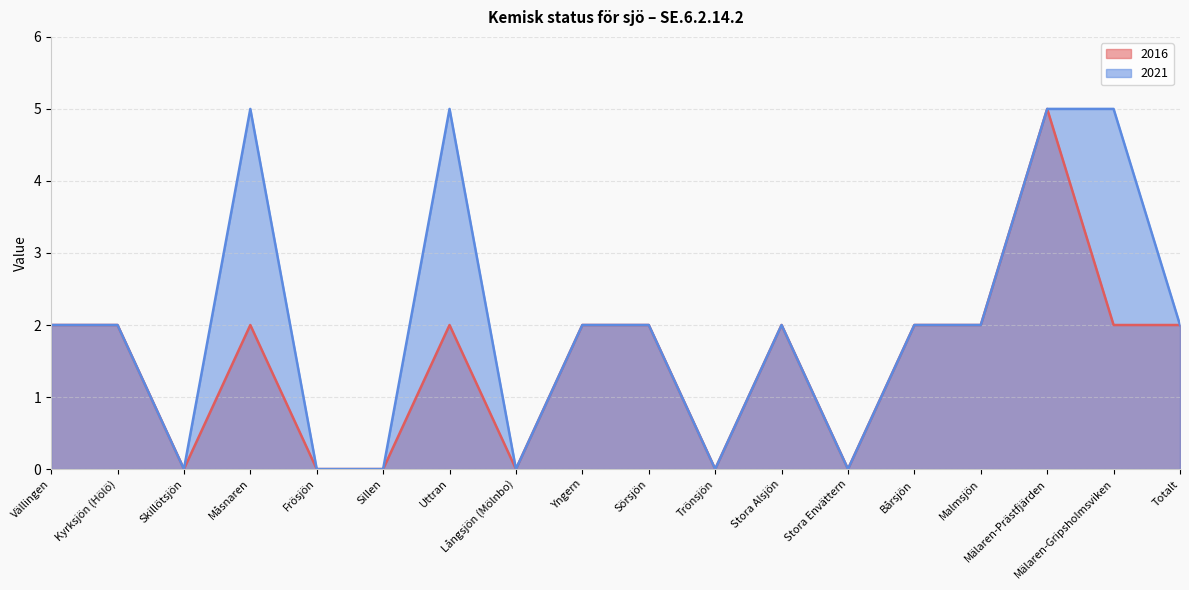

Reading left to right, what are all the values shown in this chart?

2016: Vällingen=2	Kyrksjön (Hölö)=2	Skillötsjön=0	Måsnaren=2	Frösjön=0	Sillen=0	Uttran=2	Långsjön (Mölnbo)=0	Yngern=2	Sörsjön=2	Trönsjön=0	Stora Alsjön=2	Stora Envättern=0	Bårsjön=2	Malmsjön=2	Mälaren-Prästfjärden=5	Mälaren-Gripsholmsviken=2	Totalt=2
2021: Vällingen=2	Kyrksjön (Hölö)=2	Skillötsjön=0	Måsnaren=5	Frösjön=0	Sillen=0	Uttran=5	Långsjön (Mölnbo)=0	Yngern=2	Sörsjön=2	Trönsjön=0	Stora Alsjön=2	Stora Envättern=0	Bårsjön=2	Malmsjön=2	Mälaren-Prästfjärden=5	Mälaren-Gripsholmsviken=5	Totalt=2